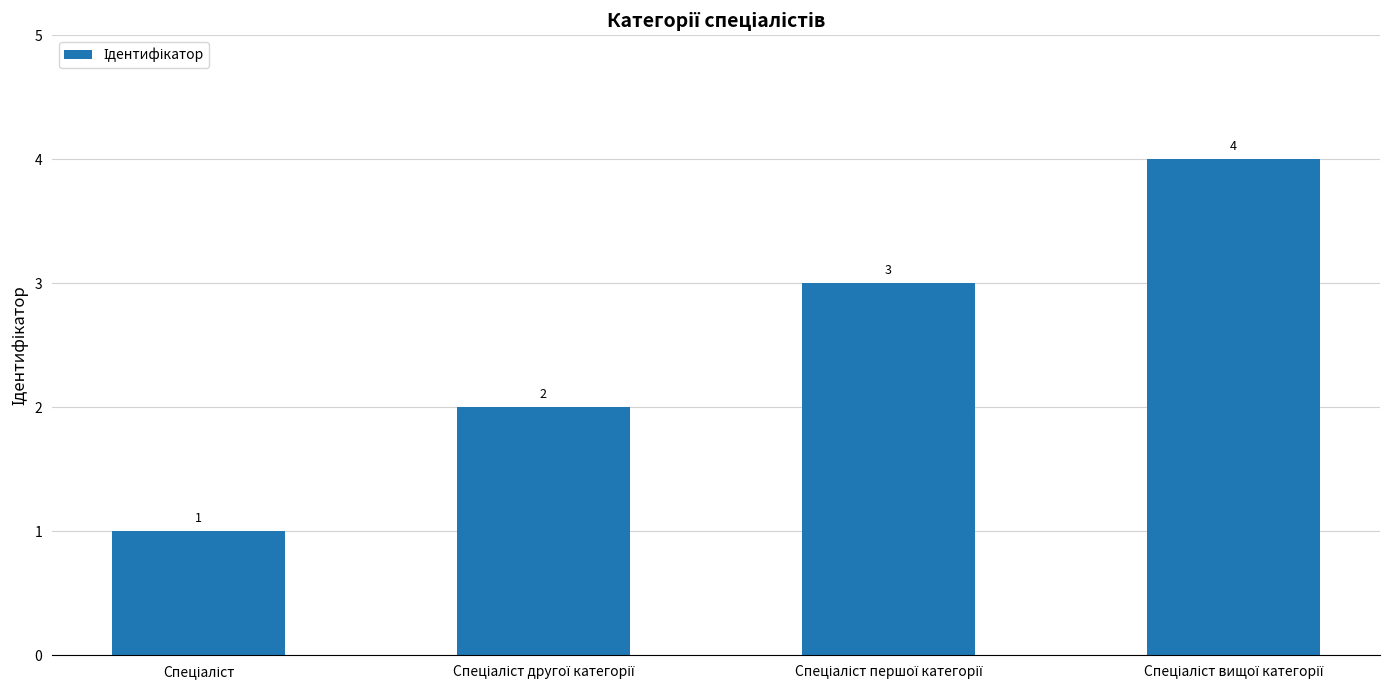

What is the value of the 2nd bar from the left?

2